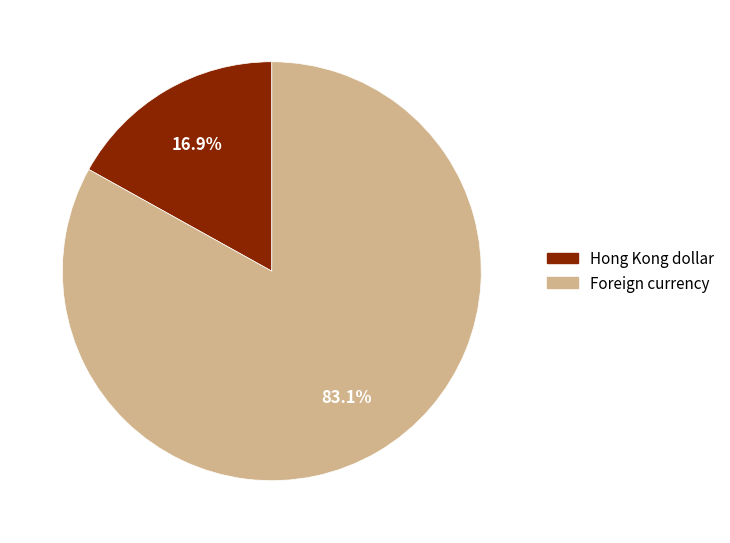

Which category has the biggest portion of the pie?

Foreign currency